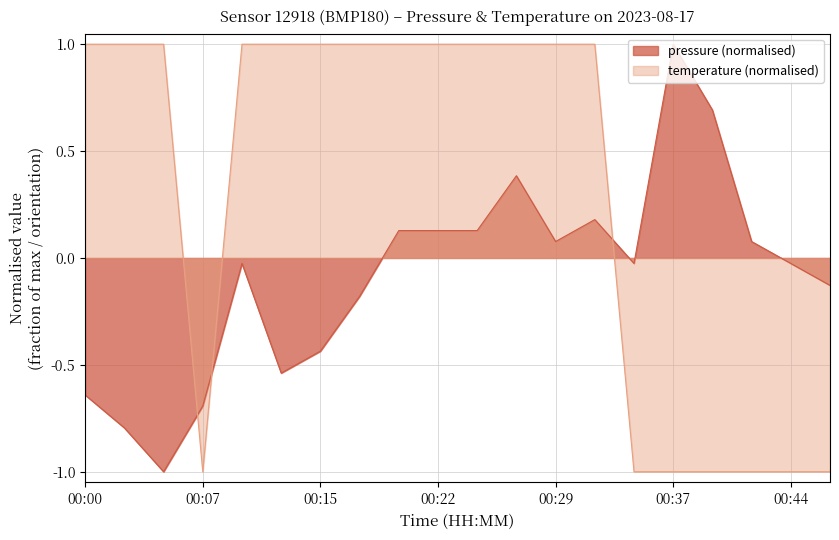

What is the value of the temperature point at the 19th from the left?

-1.0